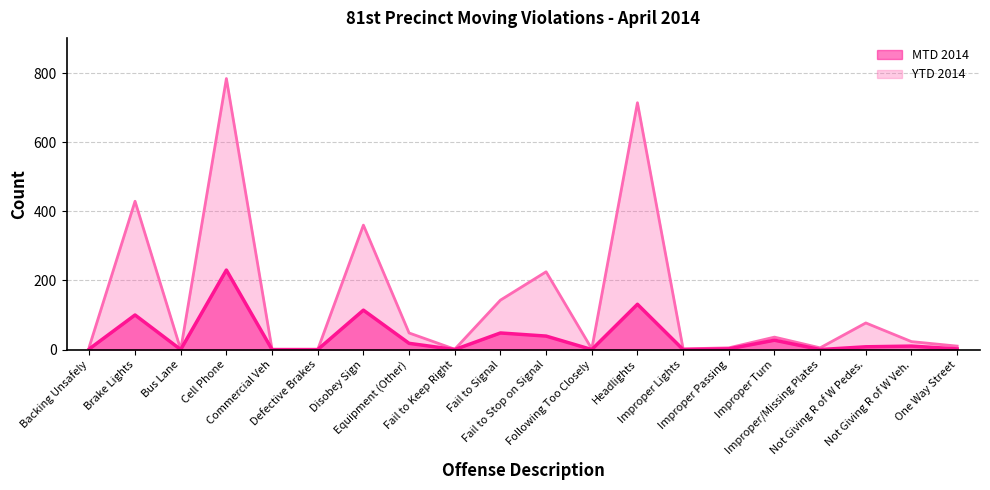

At which category is the sum across all series the highest?

Cell Phone